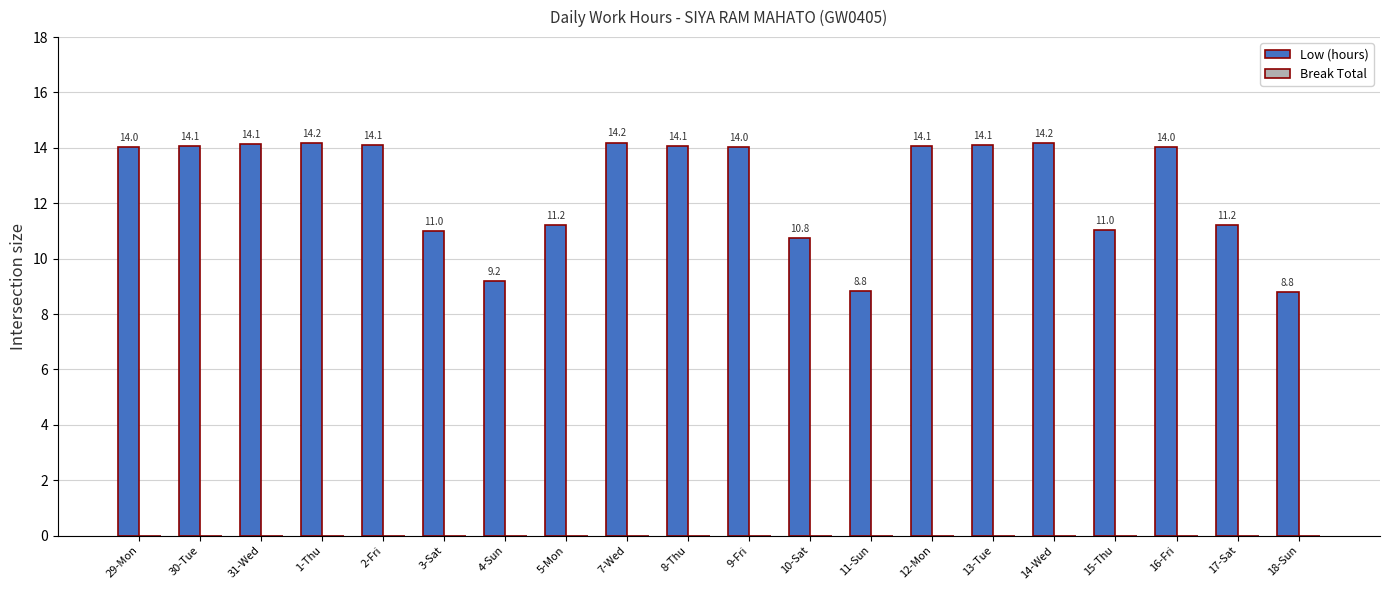

Reading right to left, extract all data points from this chart.

18-Sun=8.8	17-Sat=11.2	16-Fri=14.0	15-Thu=11.0	14-Wed=14.2	13-Tue=14.1	12-Mon=14.1	11-Sun=8.8	10-Sat=10.8	9-Fri=14.0	8-Thu=14.1	7-Wed=14.2	5-Mon=11.2	4-Sun=9.2	3-Sat=11.0	2-Fri=14.1	1-Thu=14.2	31-Wed=14.1	30-Tue=14.1	29-Mon=14.0